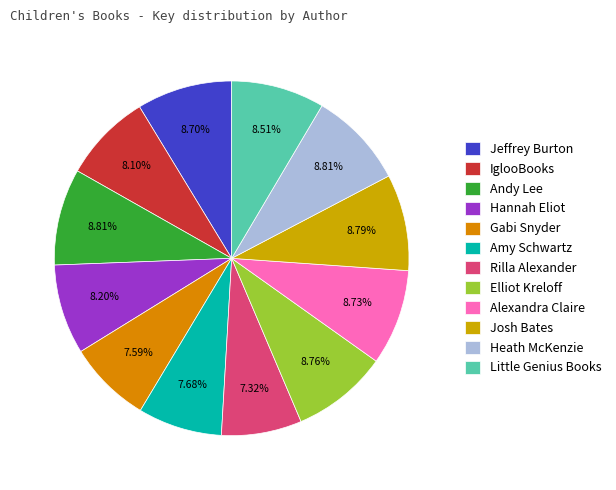

To the nearest percent, what is the average slice percentage?

8%